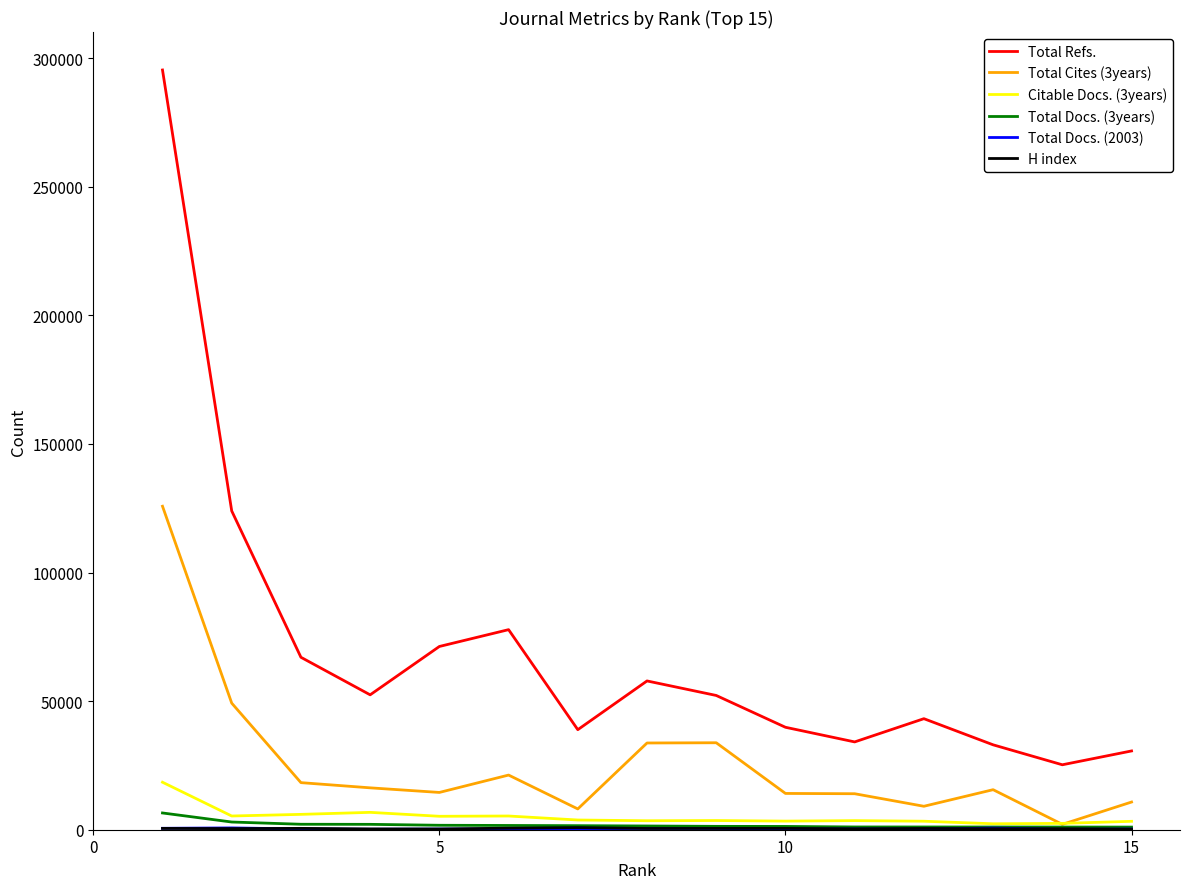

What is the difference between the maximum and minimum values in the Total Refs. series?

270181